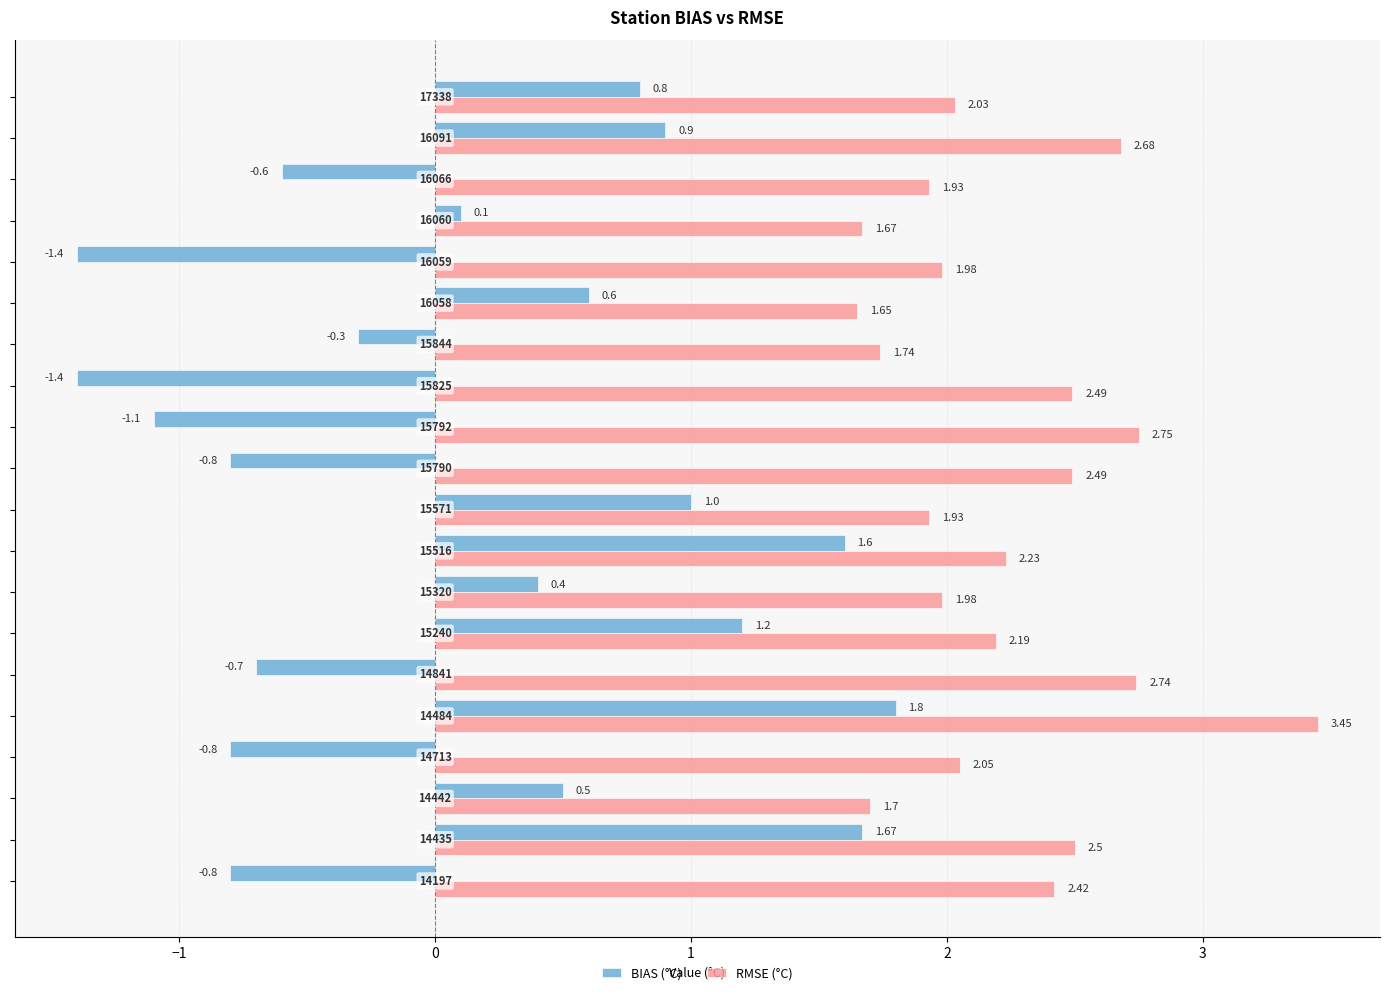

What is the difference between the second highest and minimum values in the BIAS (°C) series?

3.1